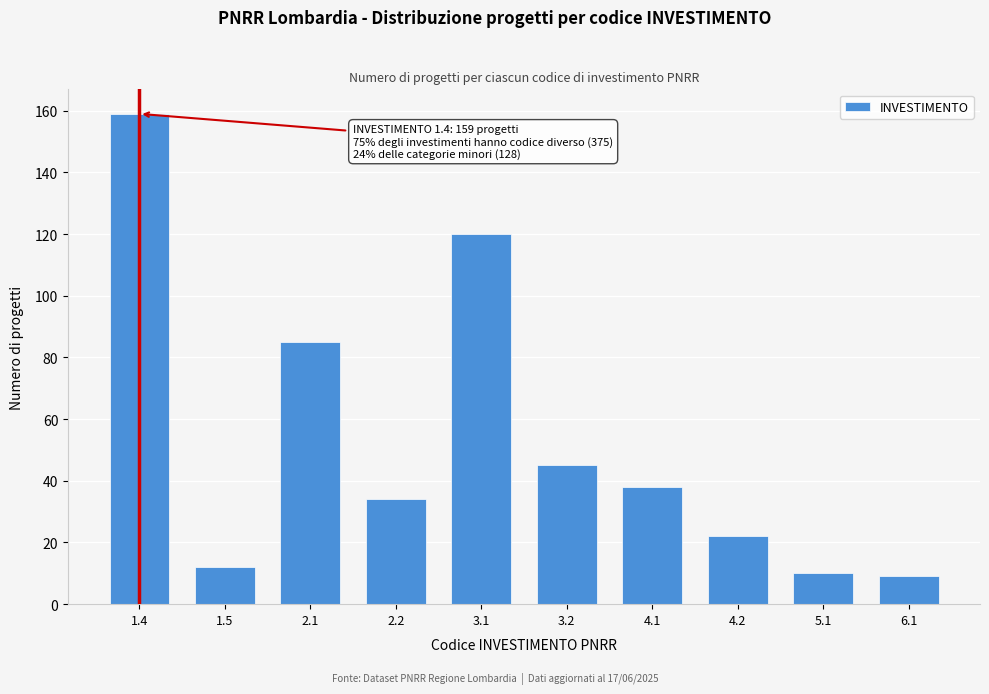

Reading left to right, transcribe all the data shown in this chart.

1.4=159	1.5=12	2.1=85	2.2=34	3.1=120	3.2=45	4.1=38	4.2=22	5.1=10	6.1=9